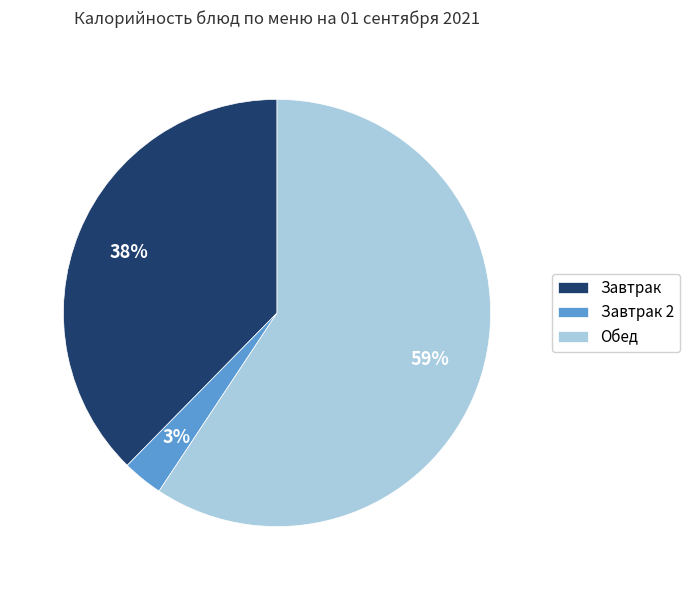

The Завтрак 2 slice represents 10% of the pie. True or false?

False